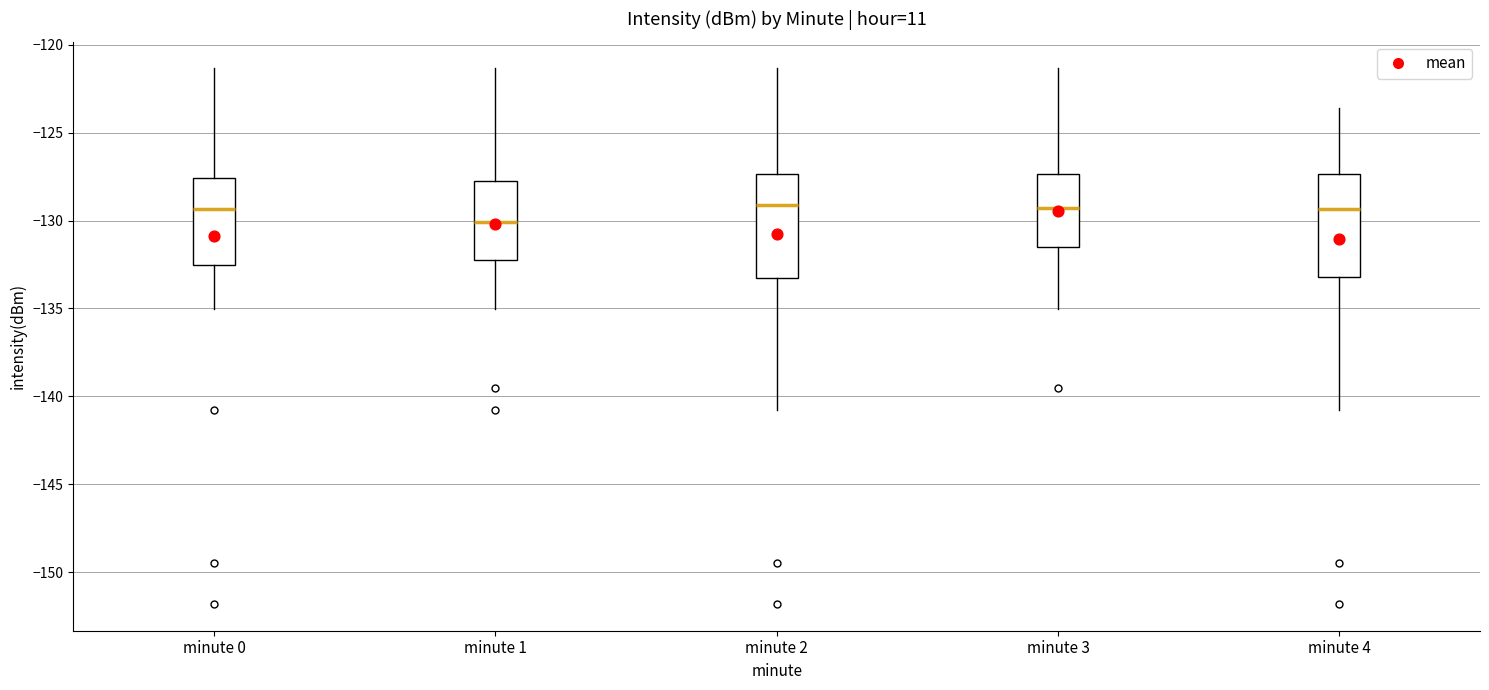

Where is the lower edge of the box for minute 1 on the y-axis? The values are not printed on the chart, so give them approximately, as read against the axis.

-132.0